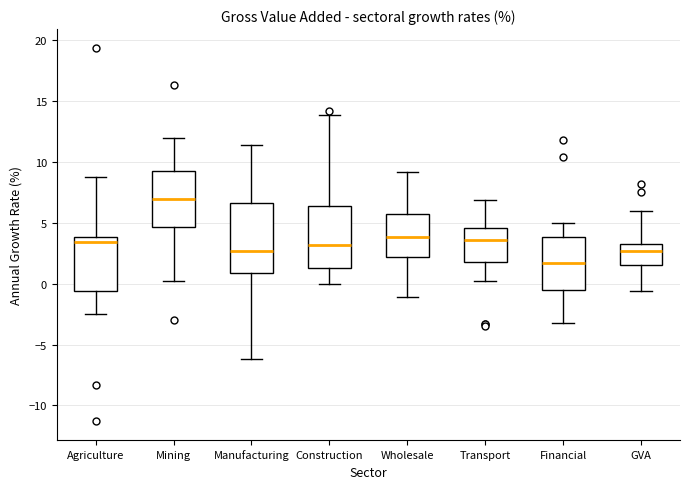

Reading left to right, transcribe this box plot: for each box, give where its median line is, the range the box spans, and where its two whiskers end, as read against the y-axis. The values are not printed on the chart, so give them approximately, as read against the axis.

Agriculture: median 3.5, box -0.5 to 4.0, whiskers -2.5 to 9.0
Mining: median 7.0, box 4.5 to 9.5, whiskers 0.0 to 12.0
Manufacturing: median 2.5, box 1.0 to 6.5, whiskers -6.0 to 11.5
Construction: median 3.0, box 1.5 to 6.5, whiskers 0.0 to 14.0
Wholesale: median 4.0, box 2.0 to 5.5, whiskers -1.0 to 9.0
Transport: median 3.5, box 2.0 to 4.5, whiskers 0.0 to 7.0
Financial: median 1.5, box -0.5 to 4.0, whiskers -3.0 to 5.0
GVA: median 2.5, box 1.5 to 3.5, whiskers -0.5 to 6.0